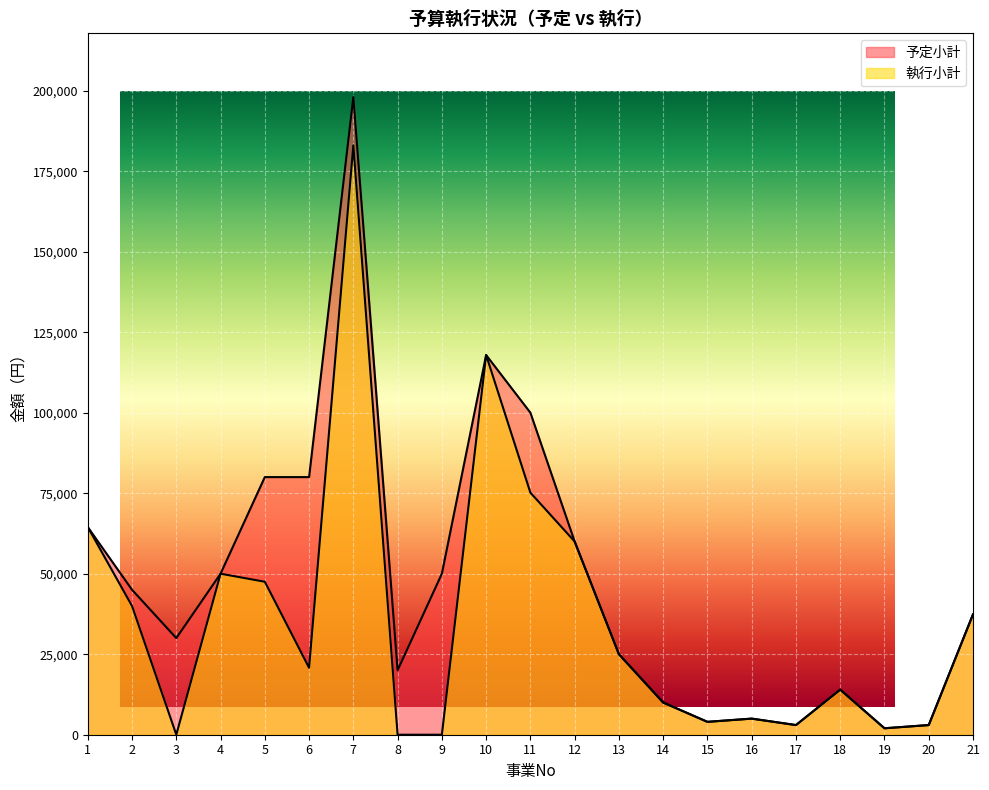

What is the sum of the 予定小計 values at 6 and 15?

84000